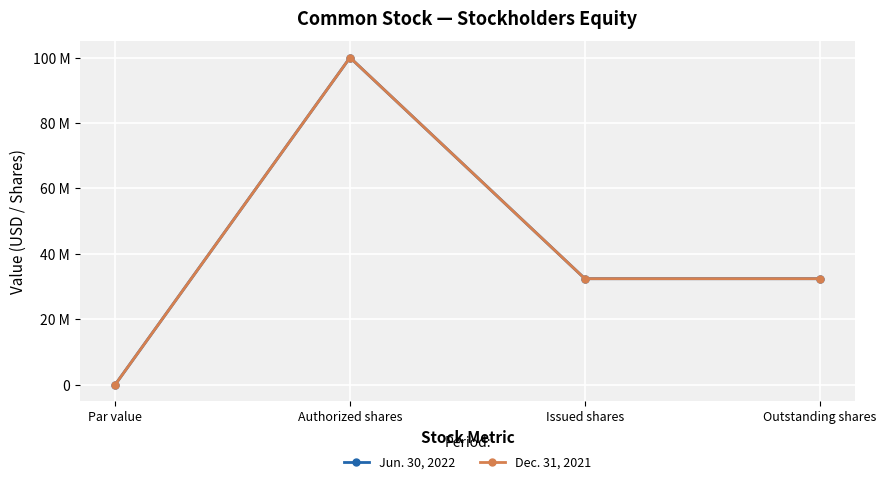

What position from the left is Par value?

1